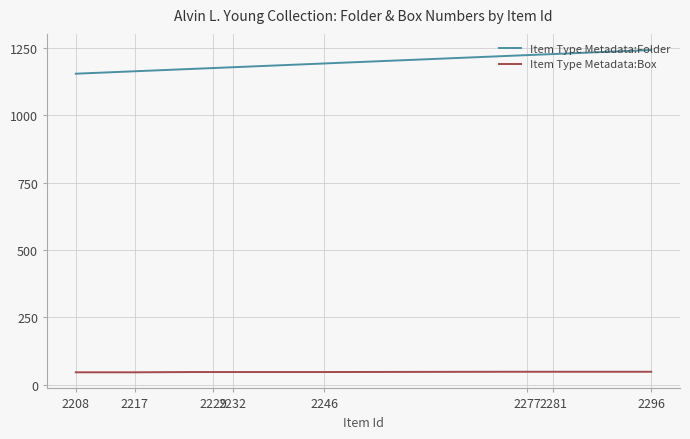

The Item Type Metadata:Box series shows 48 at 2277. True or false?

True